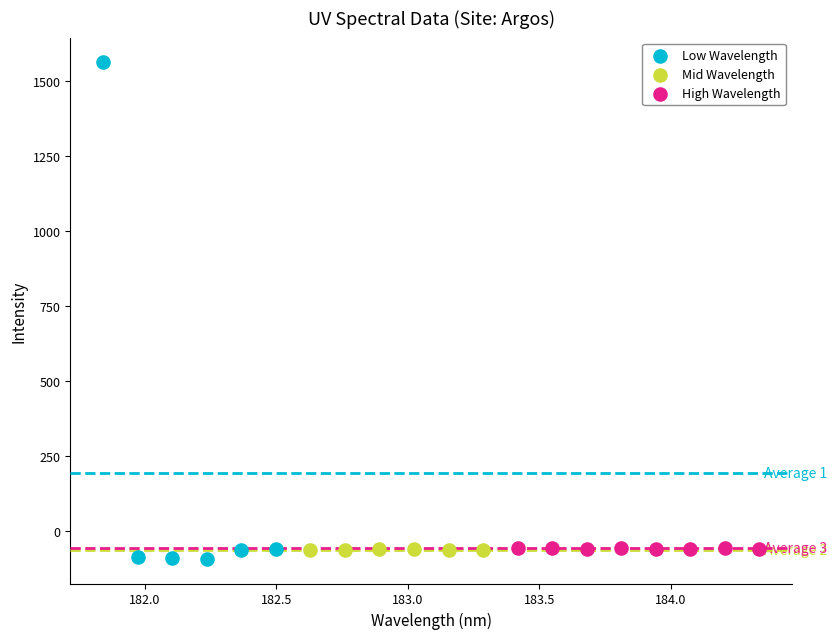

Which series reaches the maximum Y coordinate?

Low Wavelength